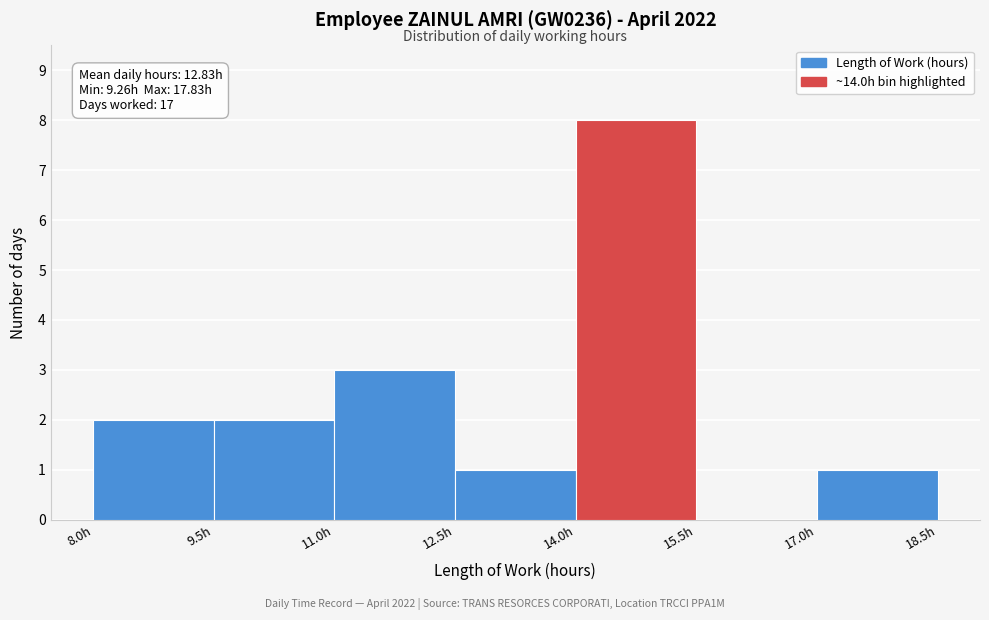

Over which range of the x-axis is the bar tallest?

14.0 to 15.5